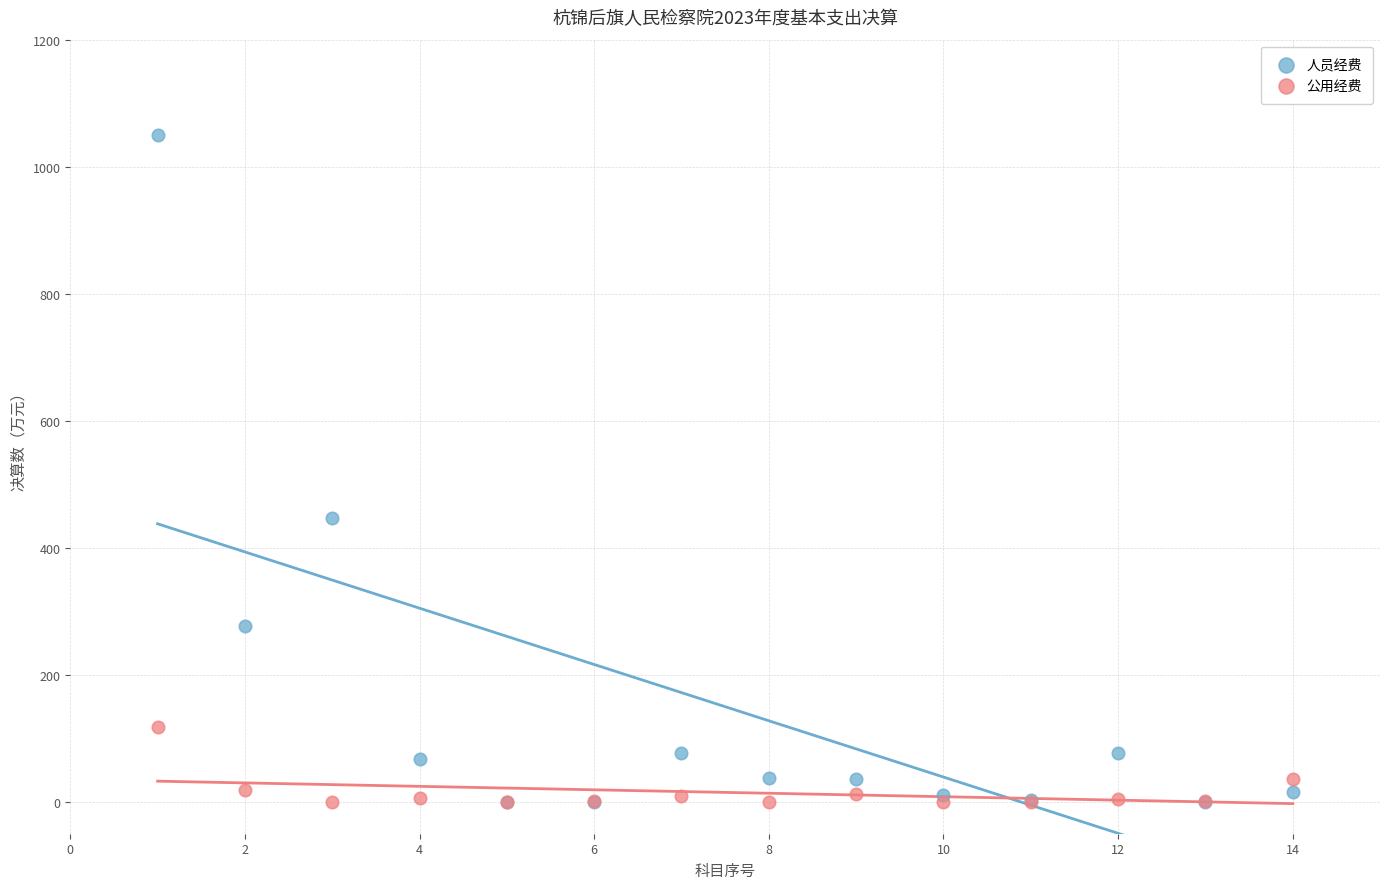

Which series has the largest Y range (max minus min)?

人员经费